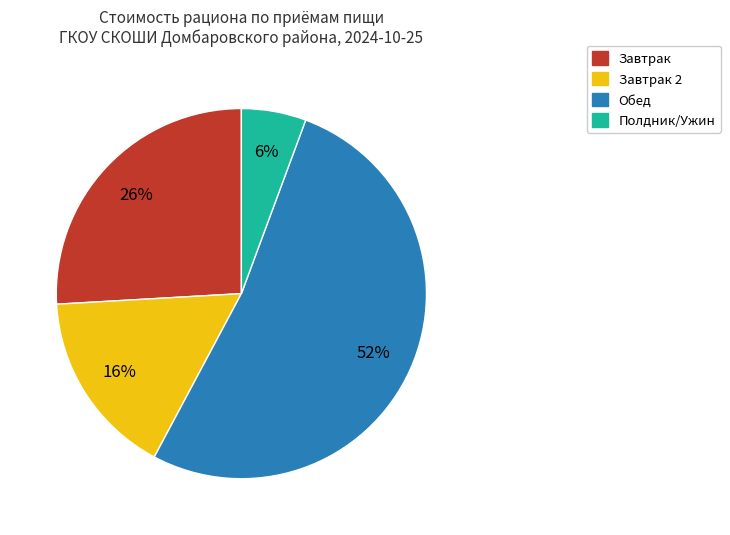

Is there a majority slice in this chart?

Yes